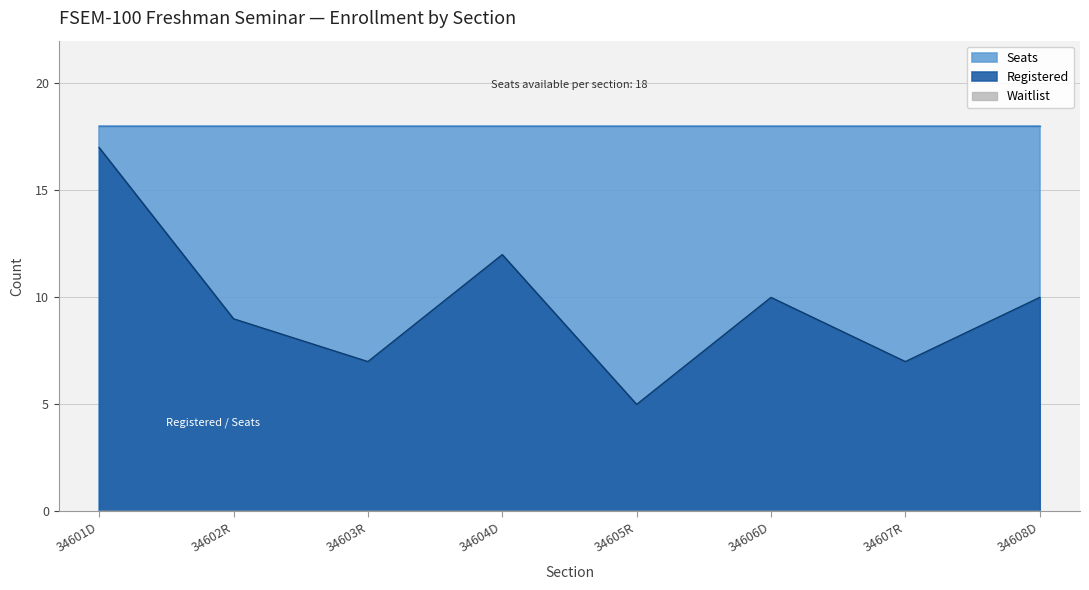

True or false: Waitlist has more than 1 interior local peaks.

False